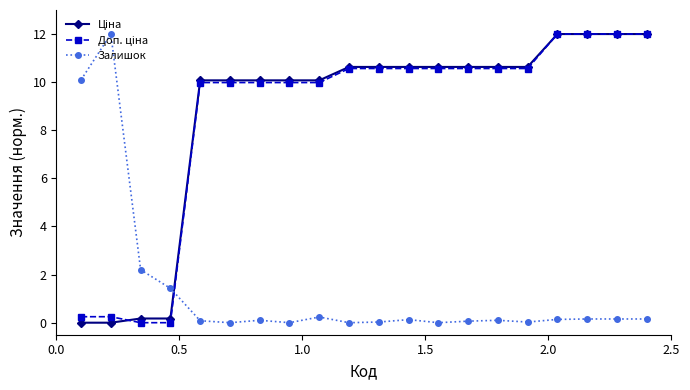

At how many categories does at least one series exceed 5?

18